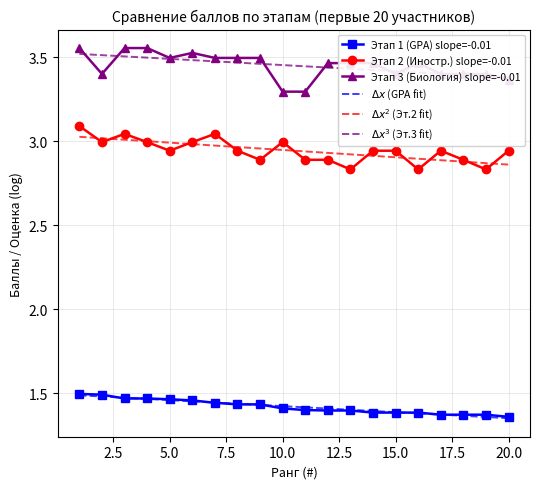

True or false: $\Delta x^2$ (Эт.2 fit) and Этап 1 (GPA) slope=-0.01 intersect in this chart.

False